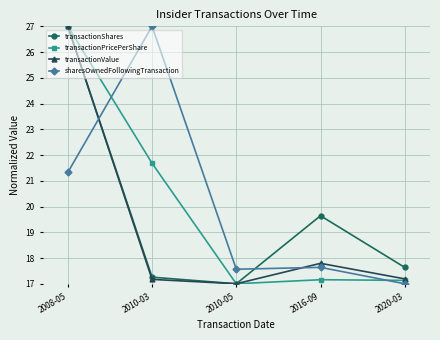

Which series changed the most between 2008-05 and 2020-03?

transactionPricePerShare